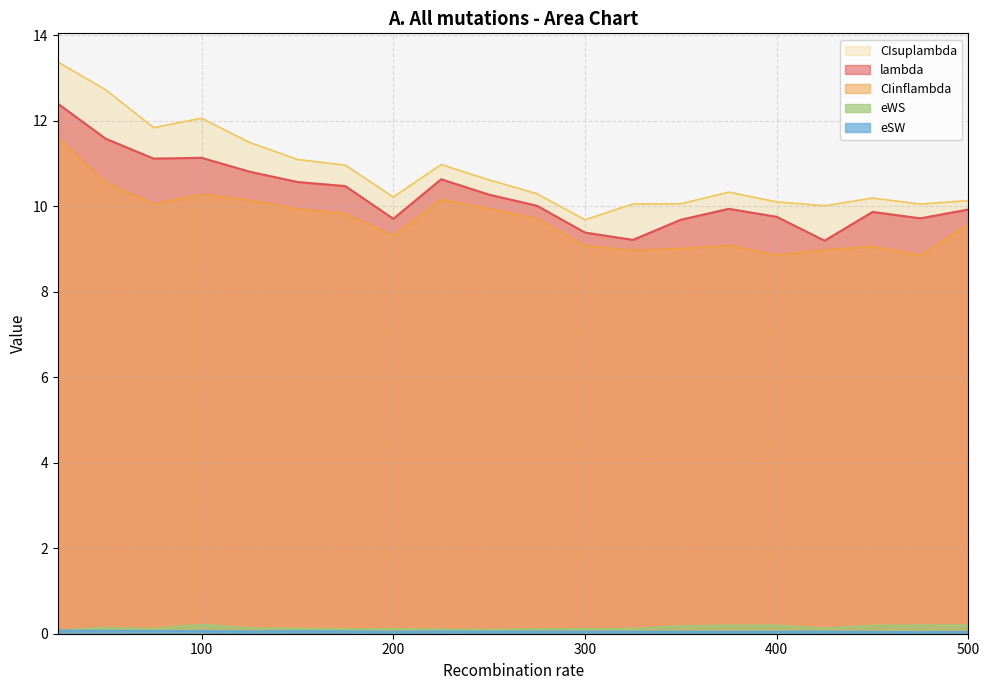

At which label is lambda closest to 10?

275